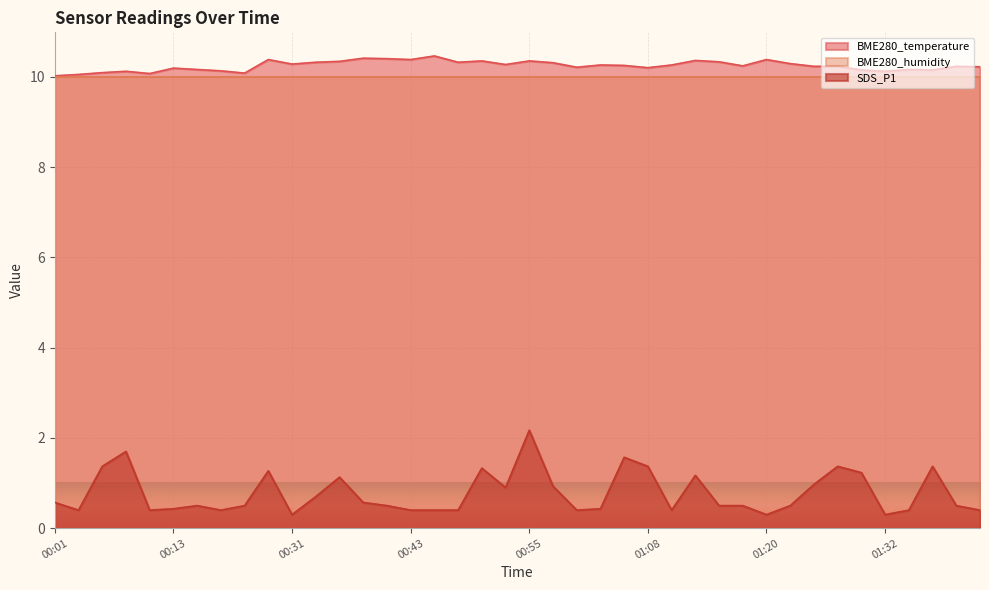

What is the approximate value of BME280_temperature at 01:03?

10.3